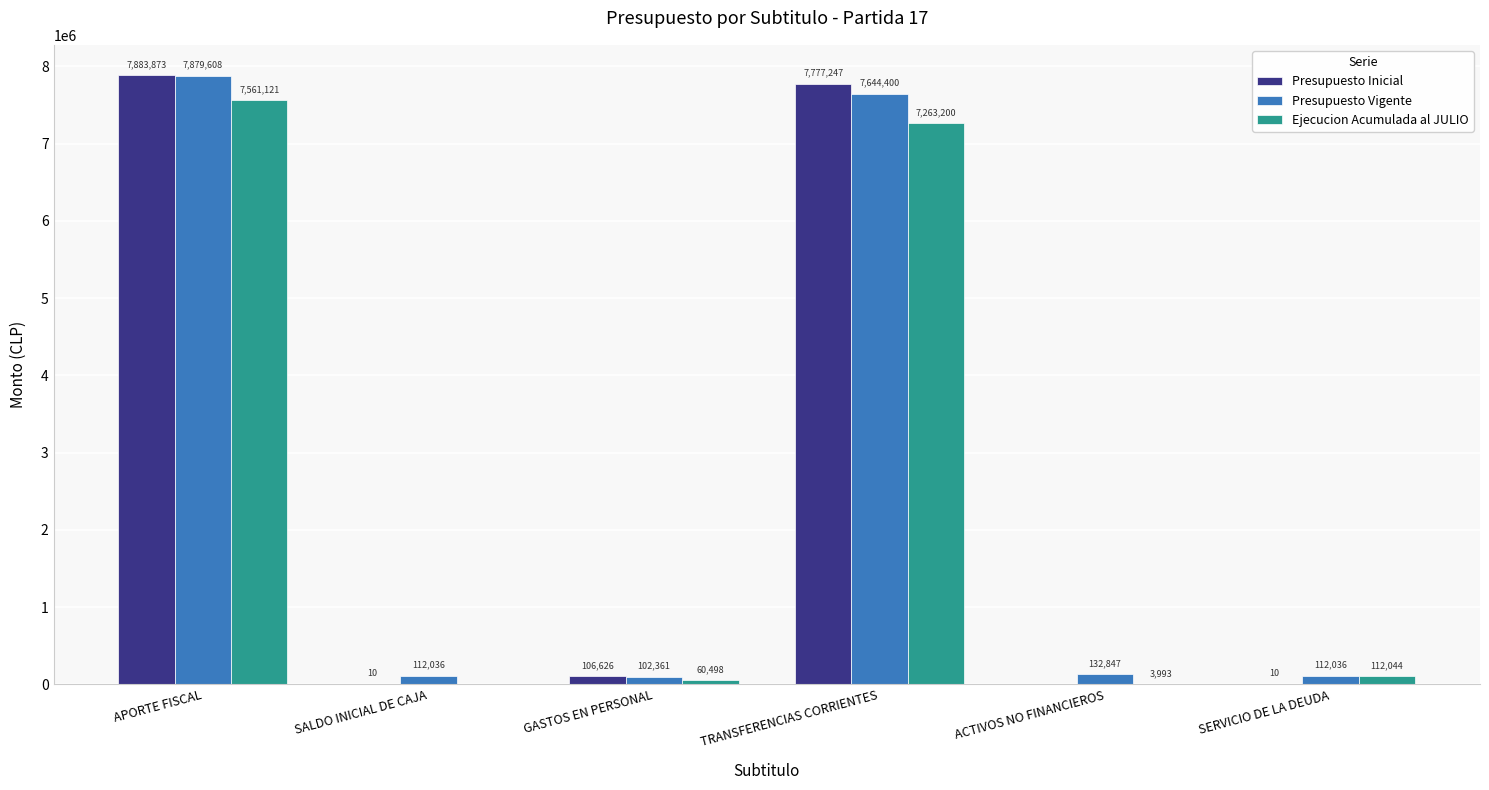

True or false: Presupuesto Inicial has a value of 11882505 at APORTE FISCAL.

False